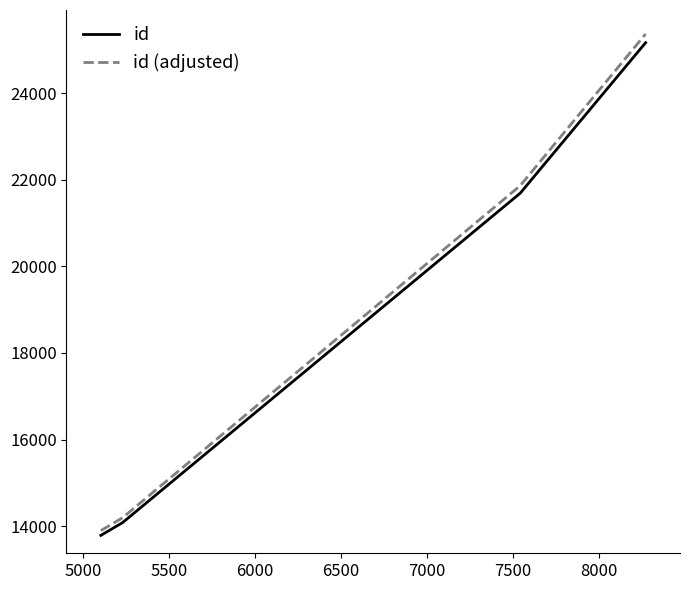

What is the minimum value for id (adjusted)?

13897.3